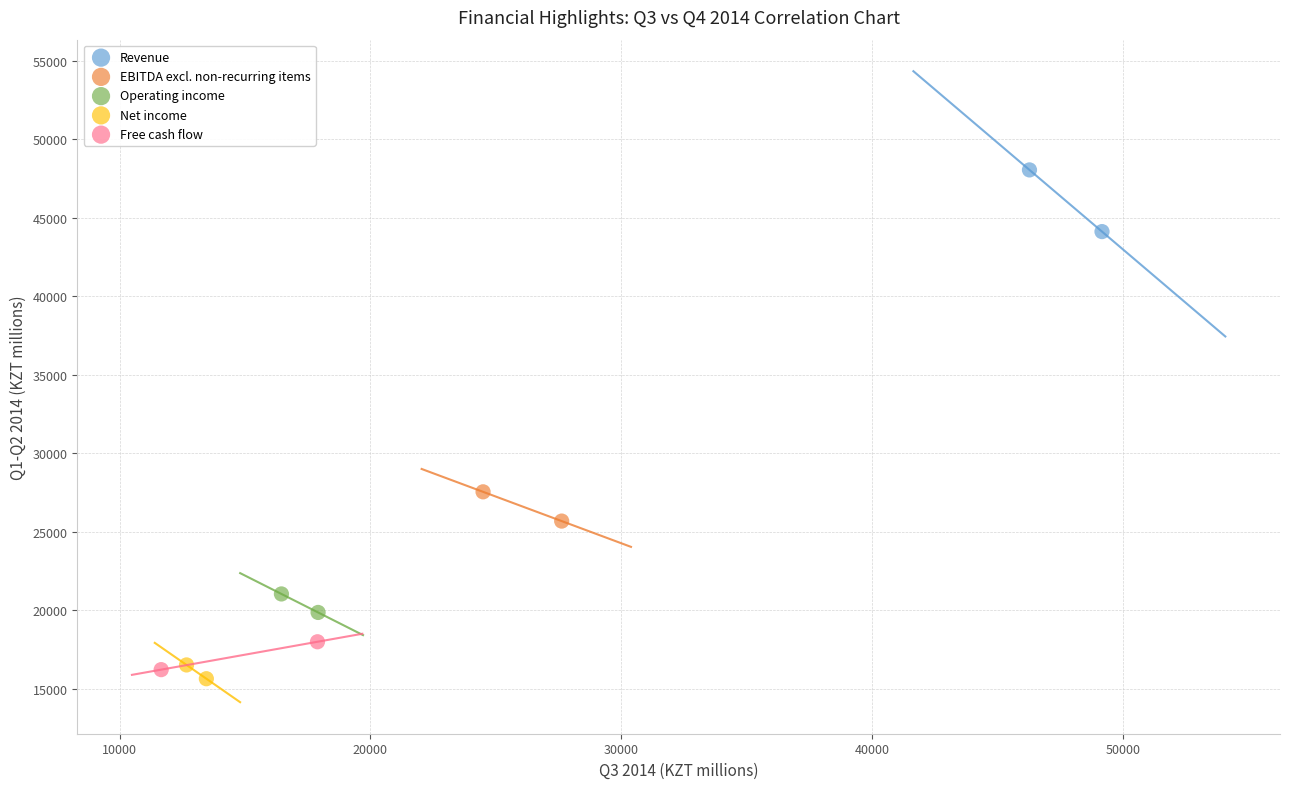

Which series contains the lowest Y value?

Net income